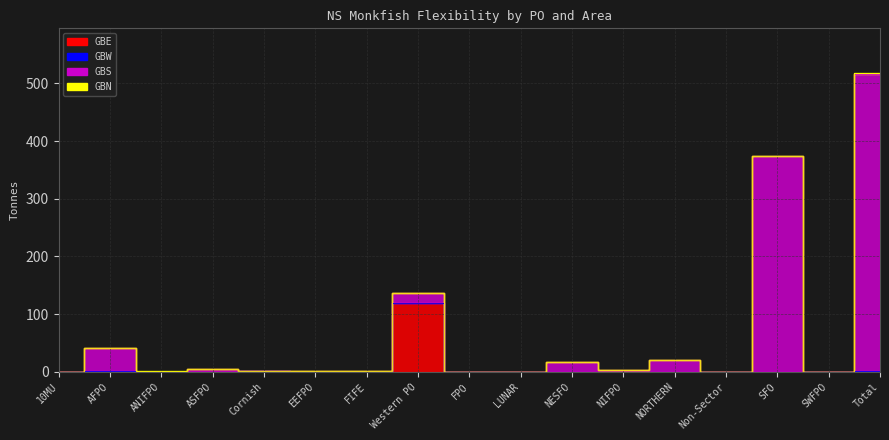

Reading left to right, transcribe all the data shown in this chart.

GBE: 10MU=0.0	AFPO=0.0	ANIFPO=0.0	ASFPO=0.0	Cornish=1.1	EEFPO=0.1	FIFE=0.0	Western PO=118.3	FPO=0.0	LUNAR=0.0	NESFO=0.0	NIFPO=0.0	NORTHERN=0.0	Non-Sector=0.0	SFO=0.1	SWFPO=0.0	Total=0.0
GBS: 10MU=0.0	AFPO=41.0	ANIFPO=0.6	ASFPO=5.4	Cornish=1.1	EEFPO=1.9	FIFE=1.1	Western PO=135.9	FPO=0.0	LUNAR=0.1	NESFO=17.6	NIFPO=3.7	NORTHERN=20.6	Non-Sector=0.2	SFO=373.6	SWFPO=0.0	Total=517.8